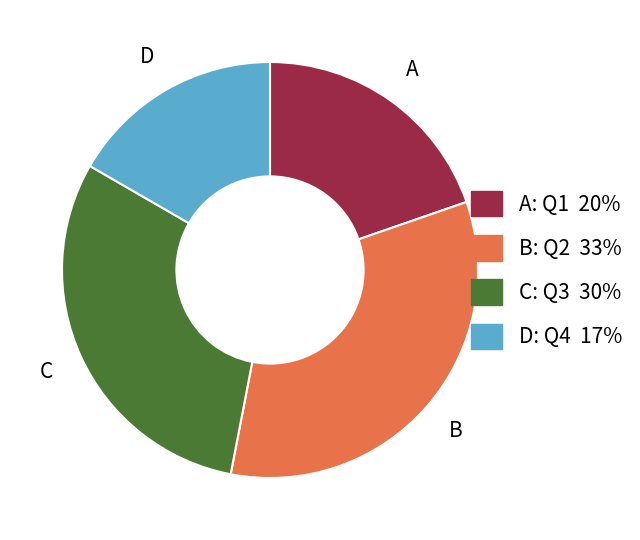

Rank the categories by value from highest to lowest.

B: Q2 33%, C: Q3 30%, A: Q1 20%, D: Q4 17%